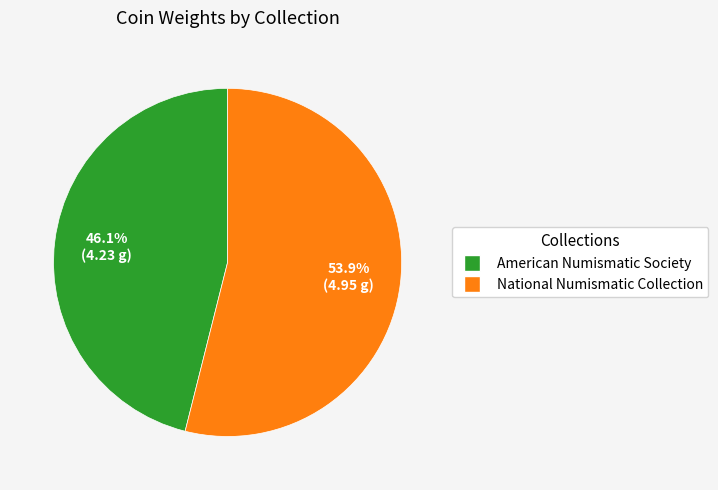

How much of the chart is everything except National Numismatic Collection?

46.1%